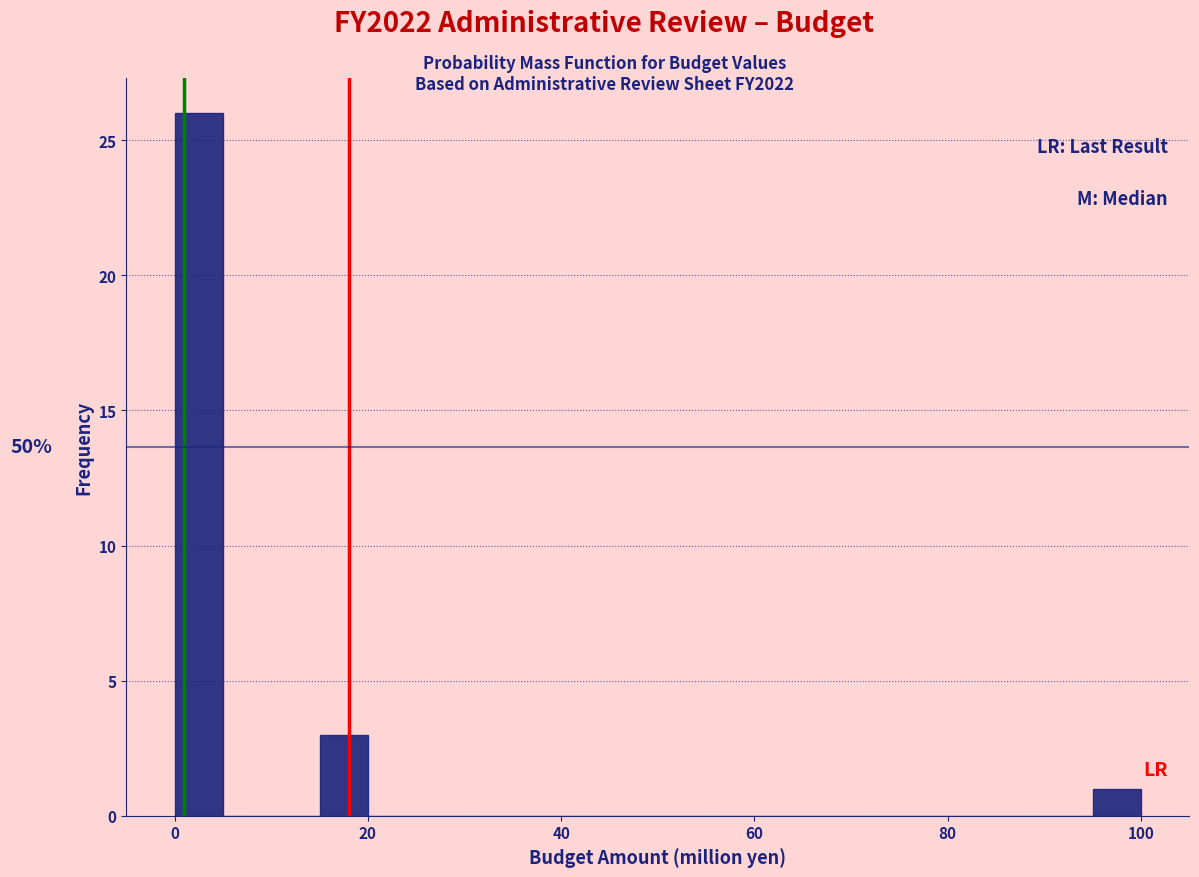

Around what value on the x-axis is the tallest bar? Give the approximate position of its centre, as read against the axis.

2